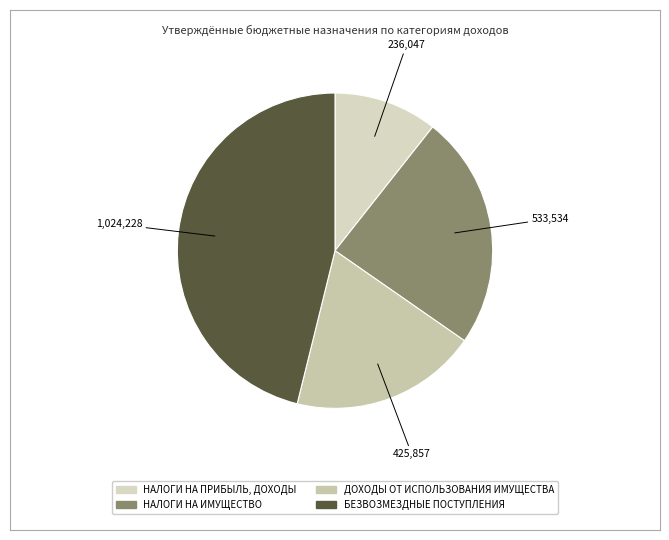

Does НАЛОГИ НА ИМУЩЕСТВО represent more than half of the total?

No